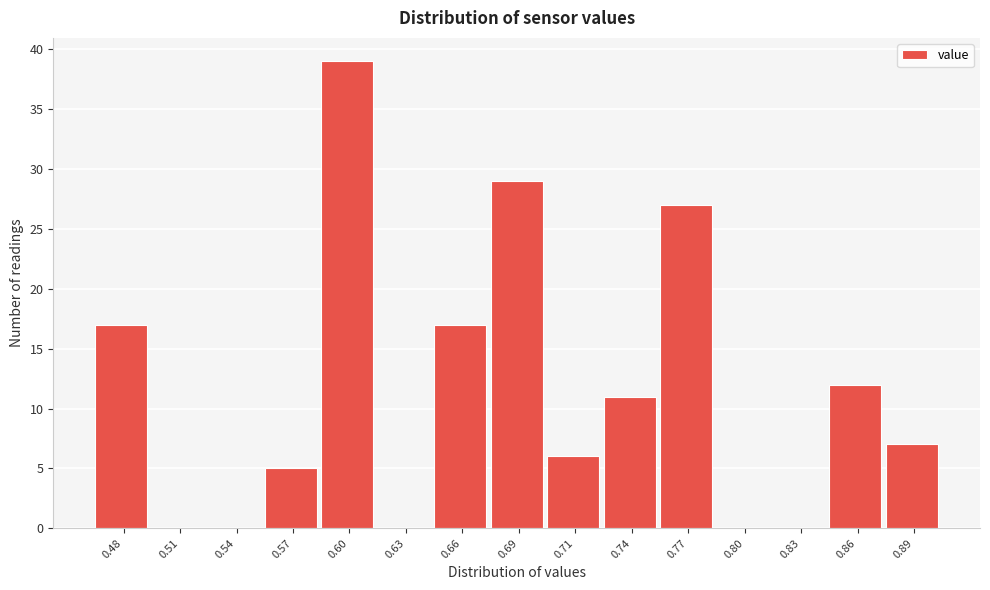

Reading left to right, list all the values displayed in this chart.

0.48=17	0.51=0	0.54=0	0.57=5	0.60=39	0.63=0	0.66=17	0.69=29	0.71=6	0.74=11	0.77=27	0.80=0	0.83=0	0.86=12	0.89=7